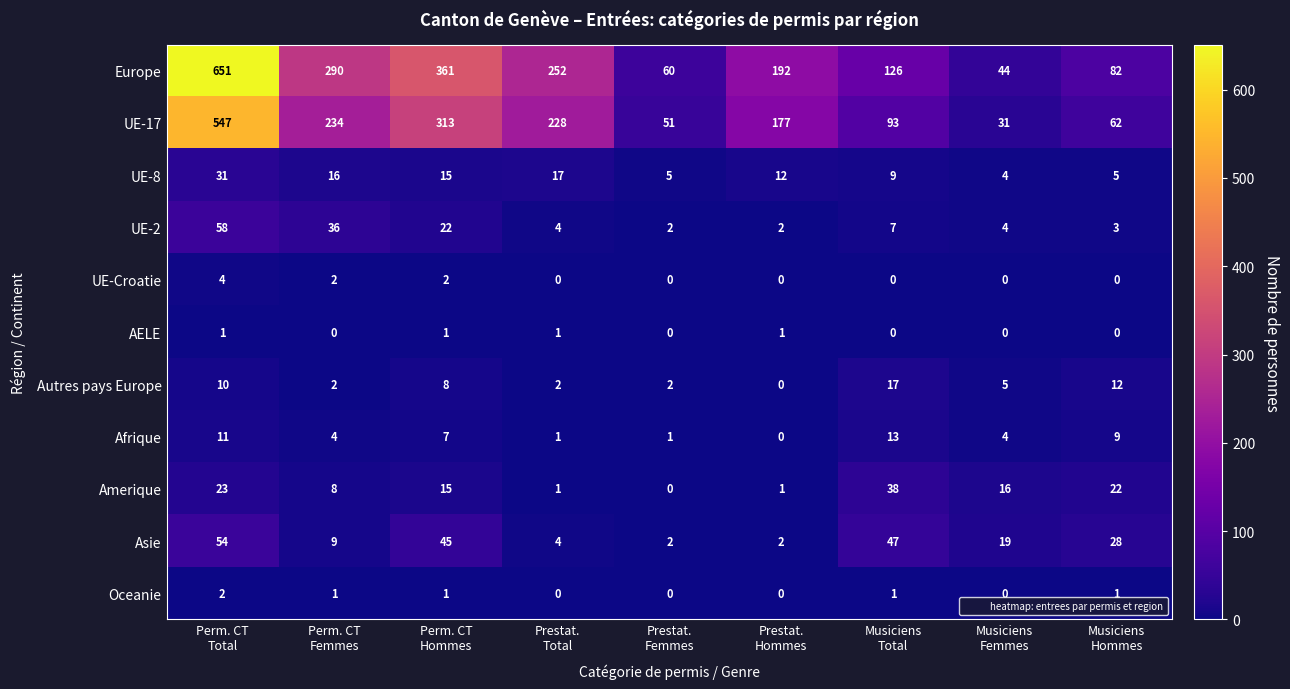

Rank the series by their maximum value, from lowest to highest.

AELE, Oceanie, UE-Croatie, Afrique, Autres pays Europe, UE-8, Amerique, Asie, UE-2, UE-17, Europe